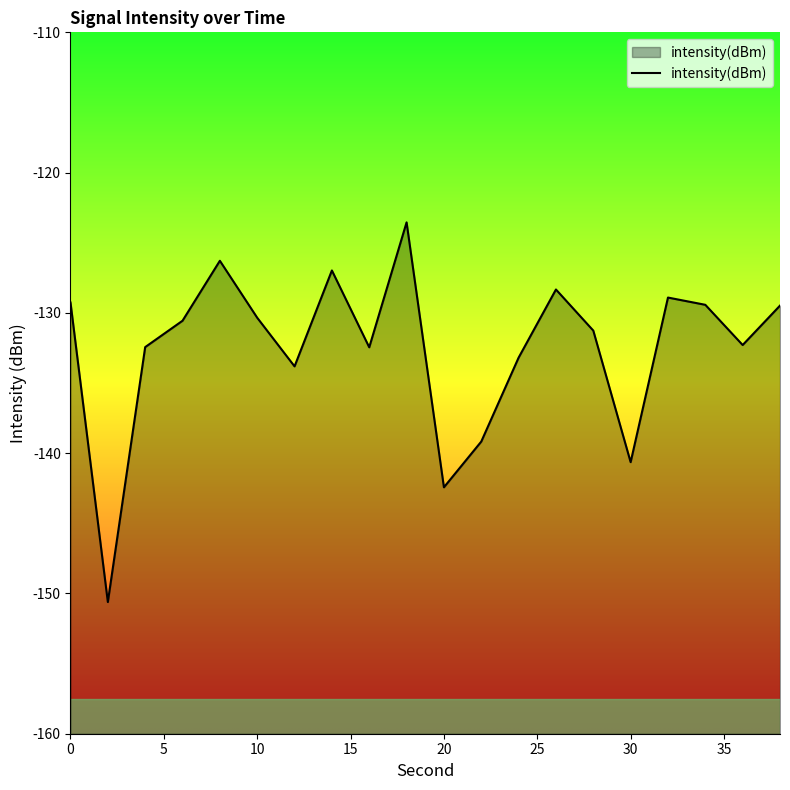

Does the chart have visible grid lines?

No